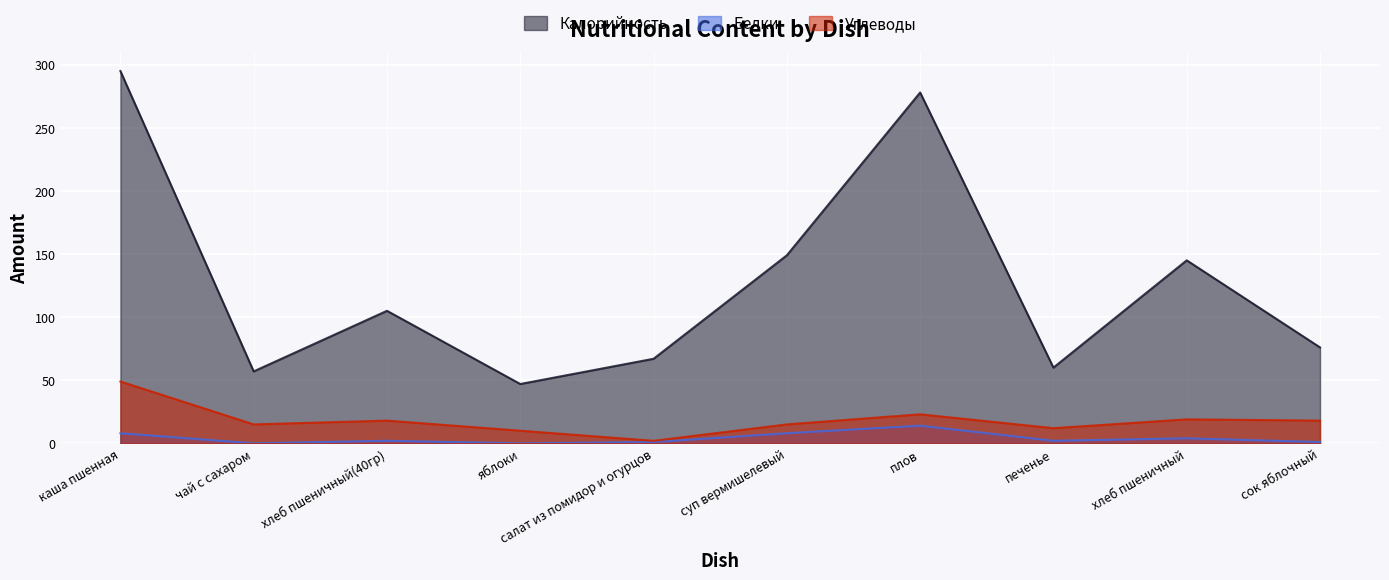

True or false: Углеводы and Белки cross at least once.

False